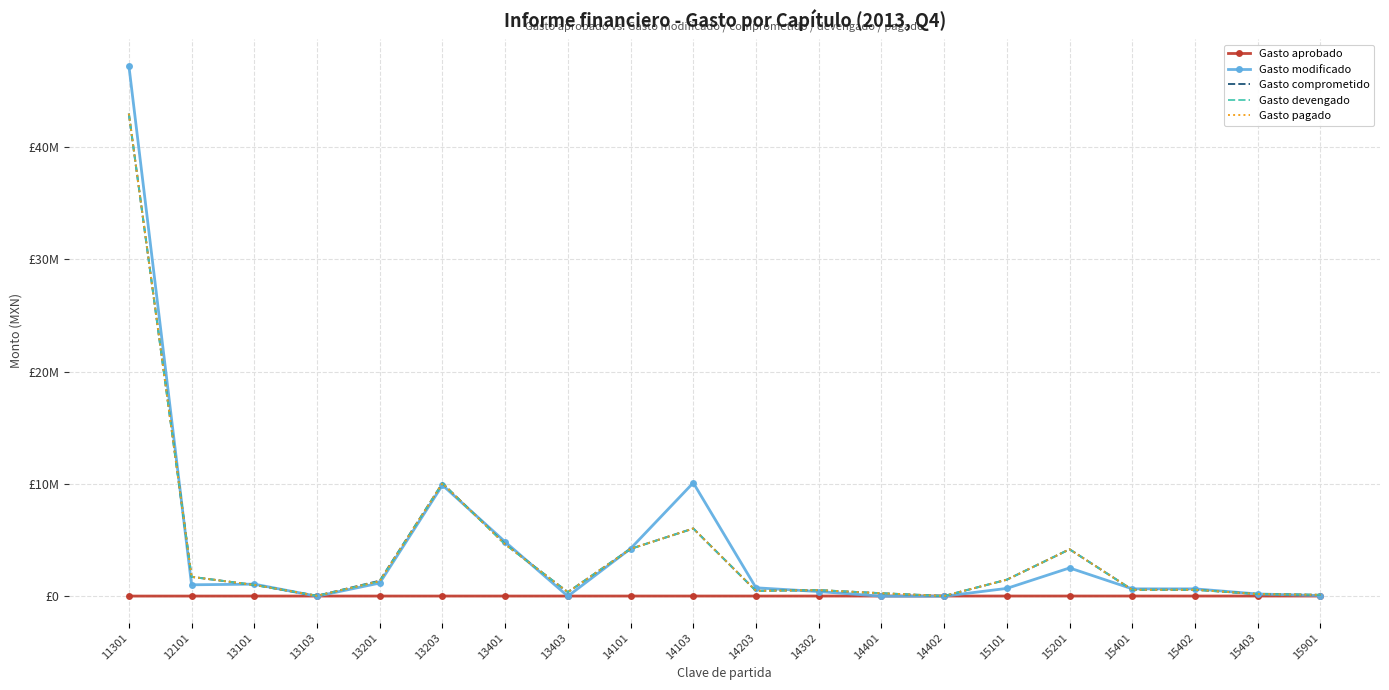

What is the average value of the Gasto devengado series?

4036746.9